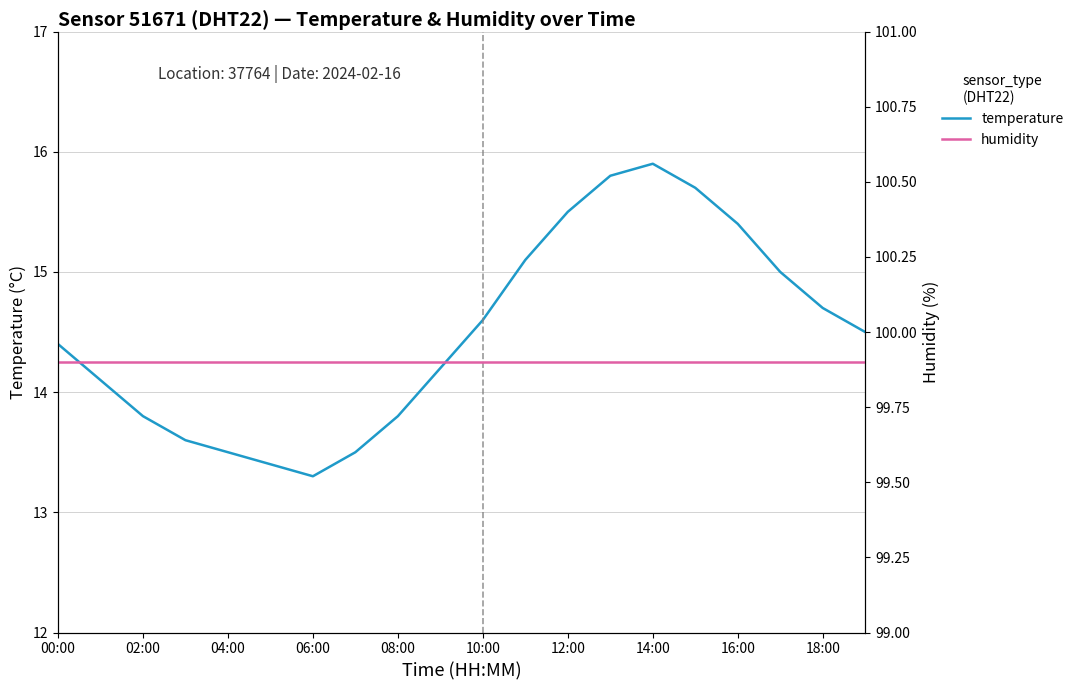

Where does the temperature series first go above 14?

00:00